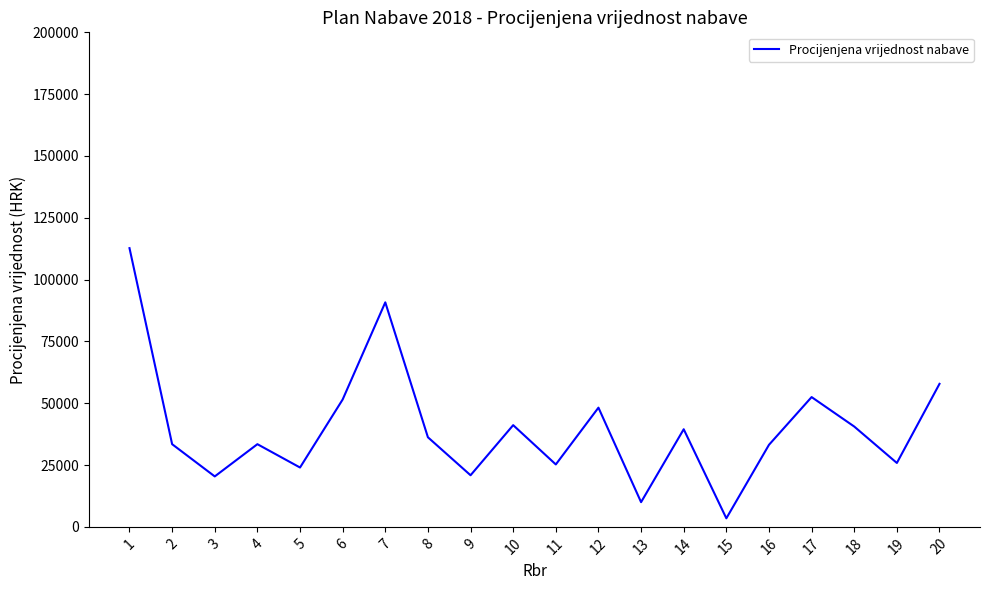

What is the sum of the values at 1 and 5?

136720.0